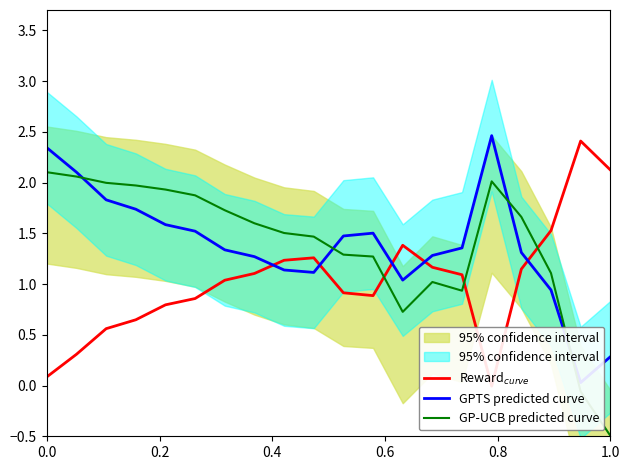

Reading left to right, transcribe all the data shown in this chart.

Reward$_{curve}$: 0.1	0.3	0.6	0.6	0.8	0.9	1.0	1.1	1.2	1.3	0.9	0.9	1.4	1.2	1.1	-0.0	1.1	1.5	2.4	2.1
GPTS predicted curve: 2.3	2.1	1.8	1.7	1.6	1.5	1.3	1.3	1.1	1.1	1.5	1.5	1.0	1.3	1.4	2.5	1.3	0.9	0.0	0.3
GP-UCB predicted curve: 2.1	2.1	2.0	2.0	1.9	1.9	1.7	1.6	1.5	1.5	1.3	1.3	0.7	1.0	0.9	2.0	1.7	1.1	-0.1	-0.5